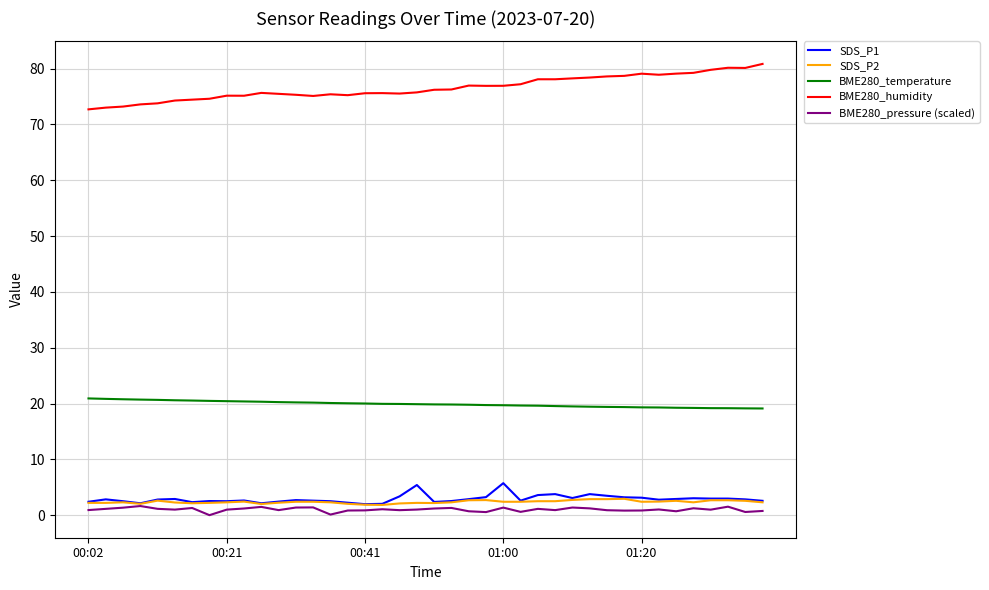

Which series has the largest total across all categories?

BME280_humidity